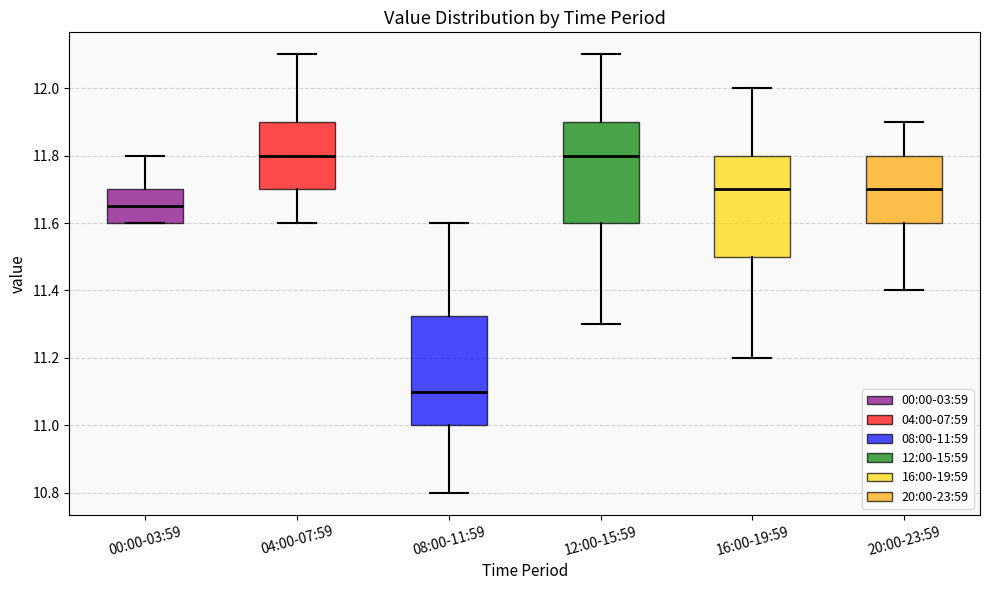

Which box is the tallest, from its lower edge to its upper edge?

08:00-11:59